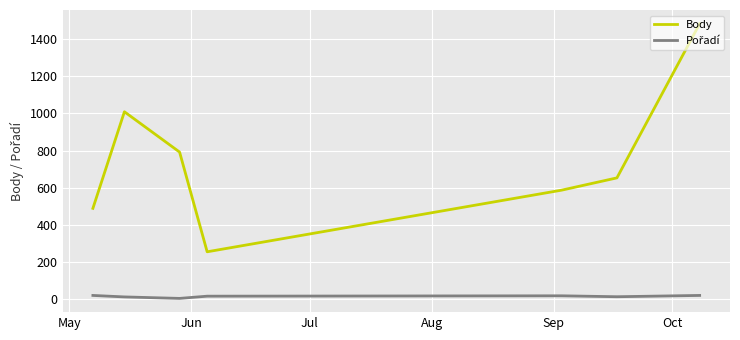

Which series has the largest range (max minus min)?

Body